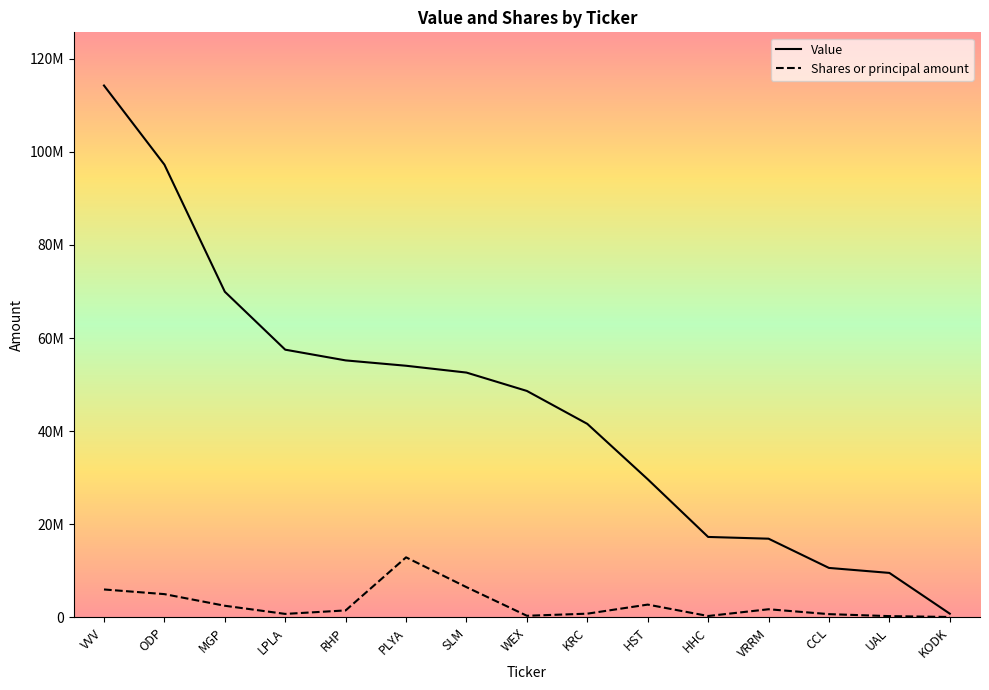

Does the chart display data point markers on the line(s)?

No